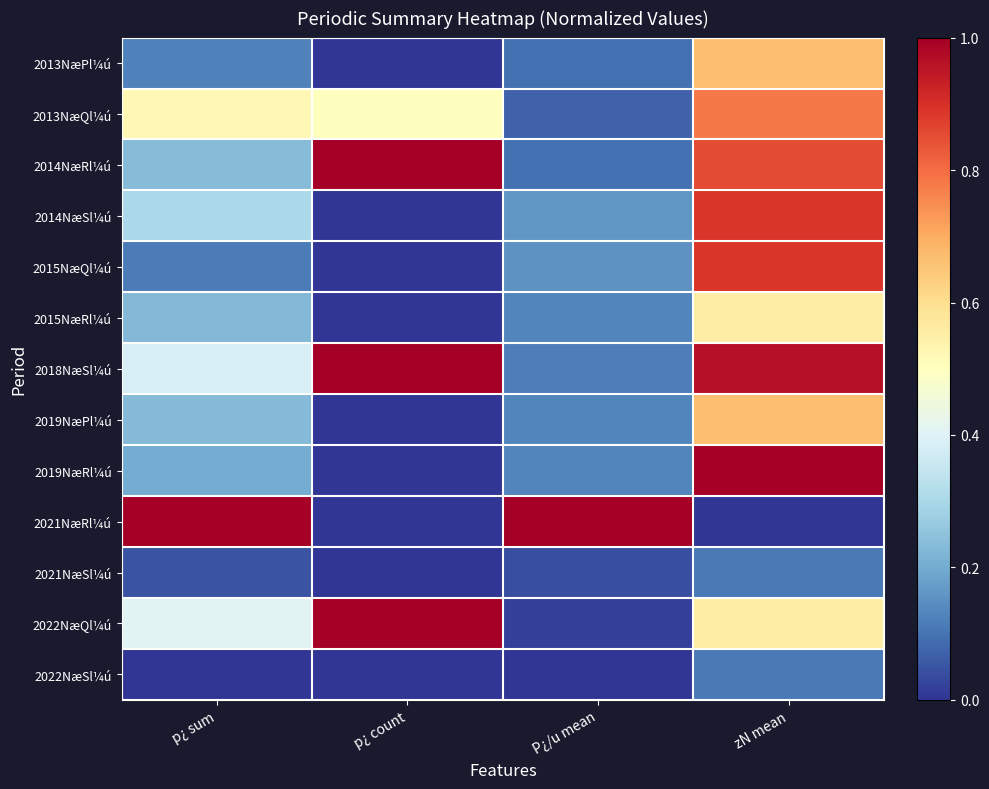

How many series are shown in this chart?

13